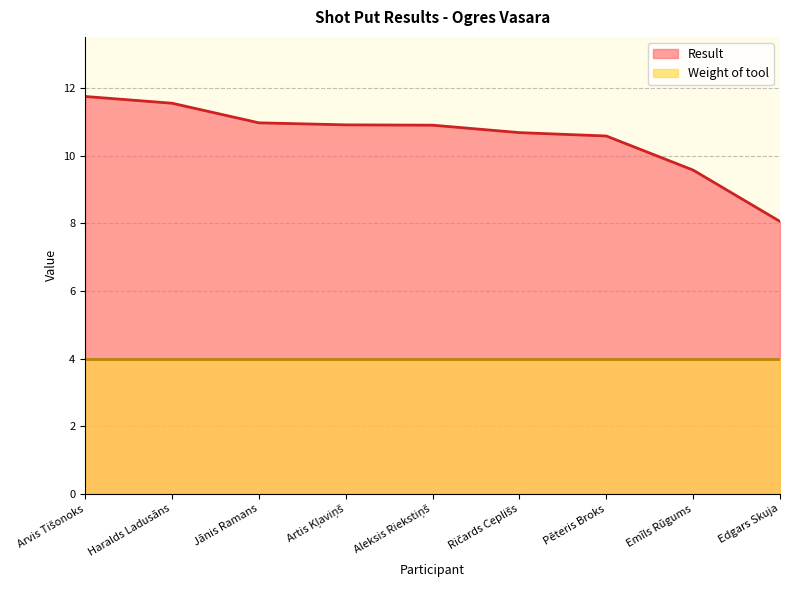

What is the value of the 1st point from the left?

11.8